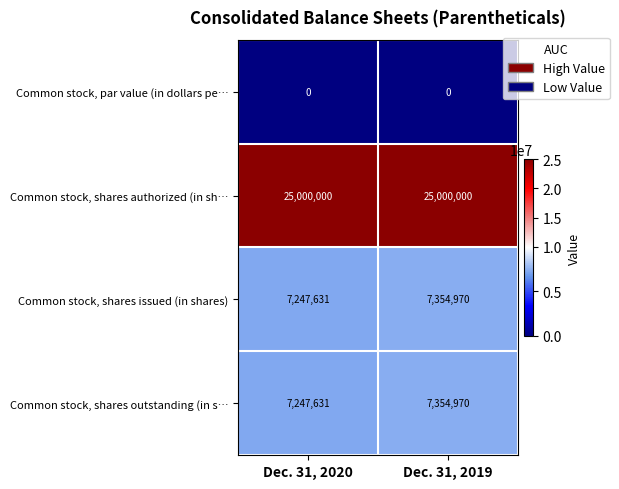

Where is Common stock, shares issued (in shares) nearest to the value 7301300?

Dec. 31, 2020